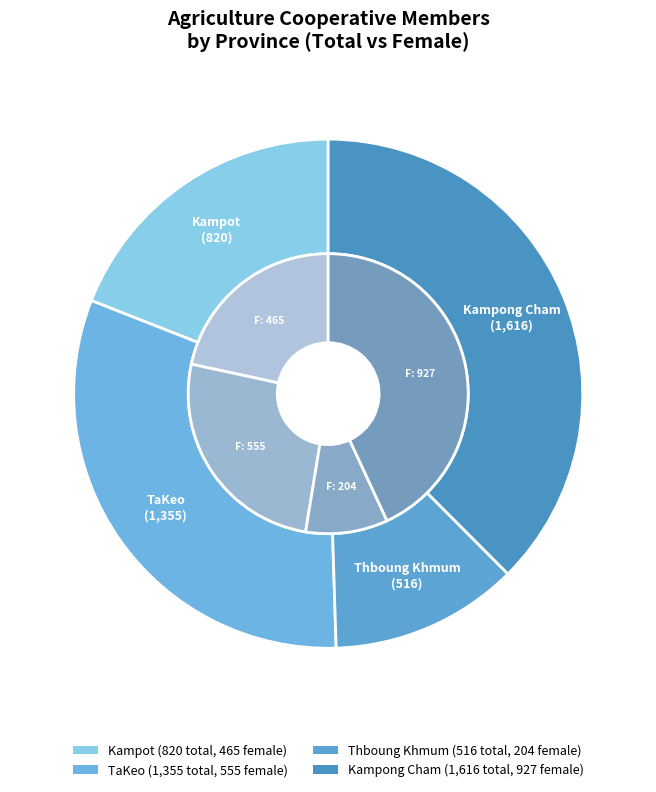

How many slices are in this pie chart?

4